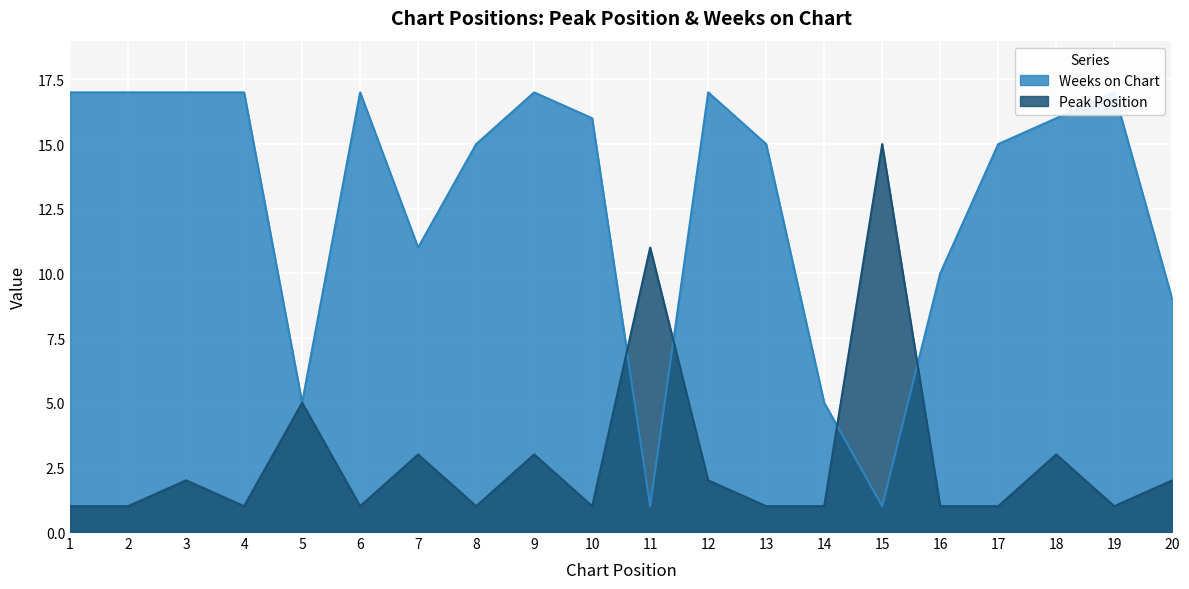

At 13, list the series in order from largest to smallest.

Weeks on Chart, Peak Position